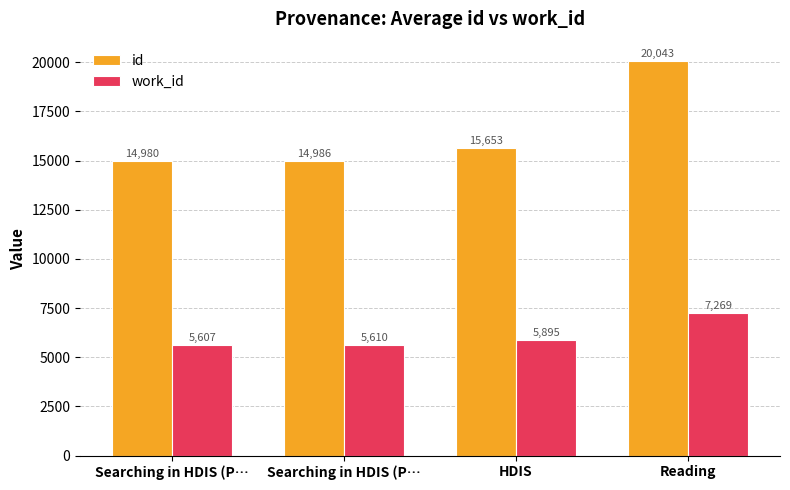

Rank the series by their maximum value, from lowest to highest.

work_id, id